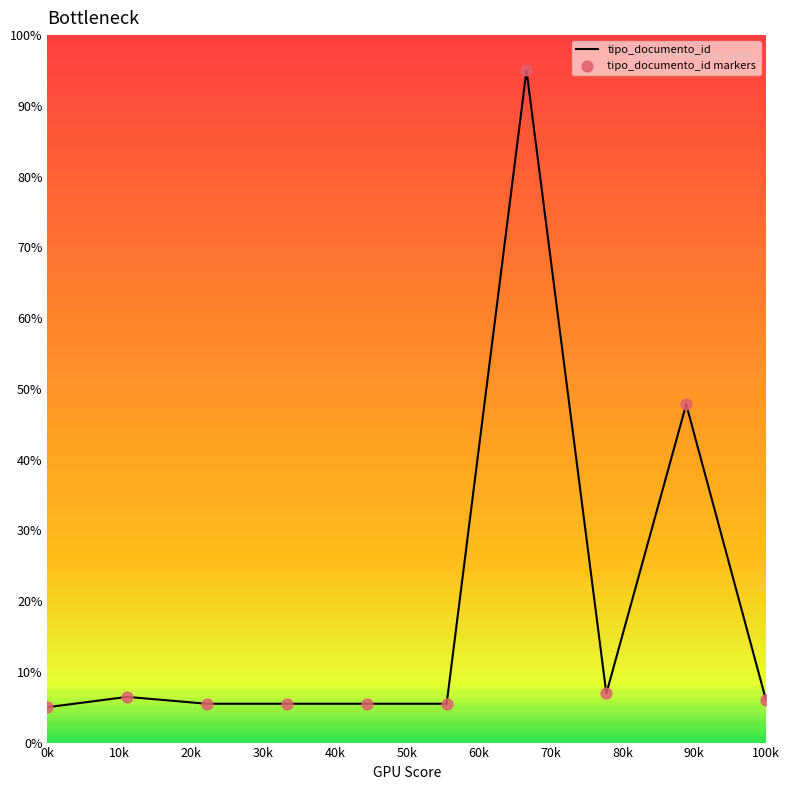

What is the minimum value shown in the chart?

5.0